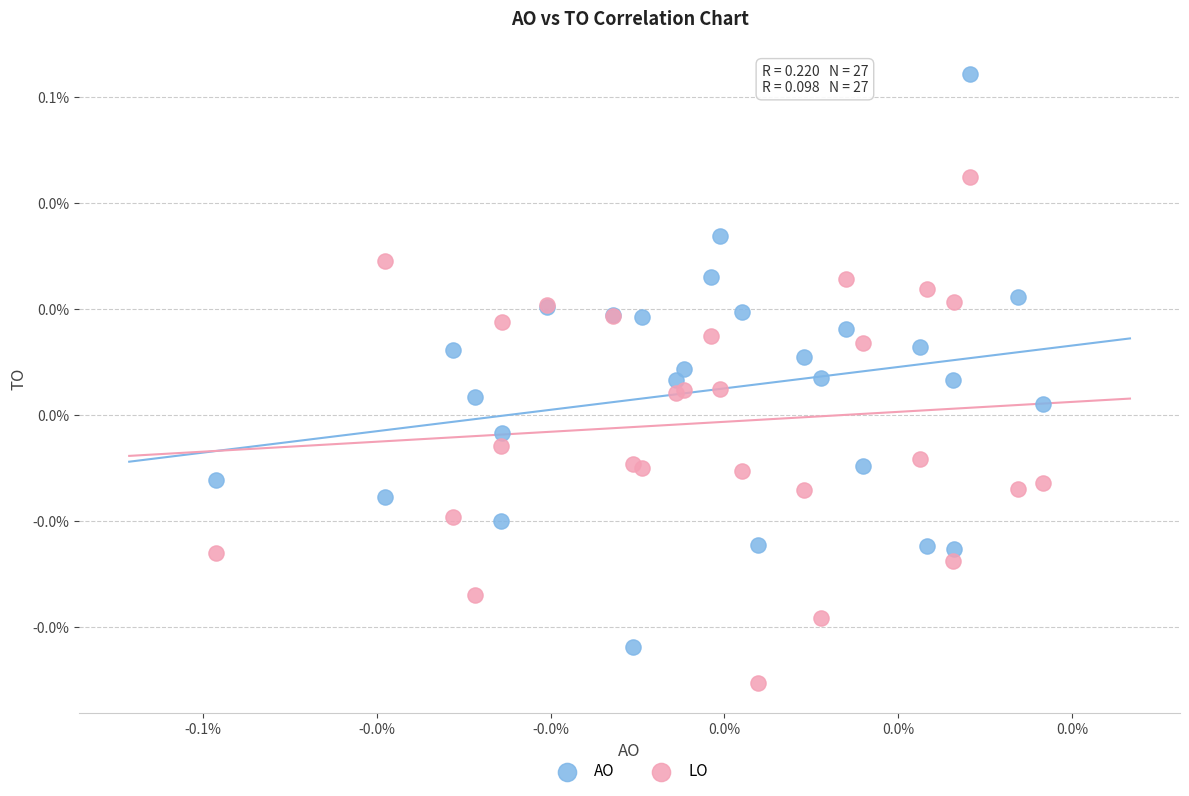

Which series has the widest spread of Y values?

AO